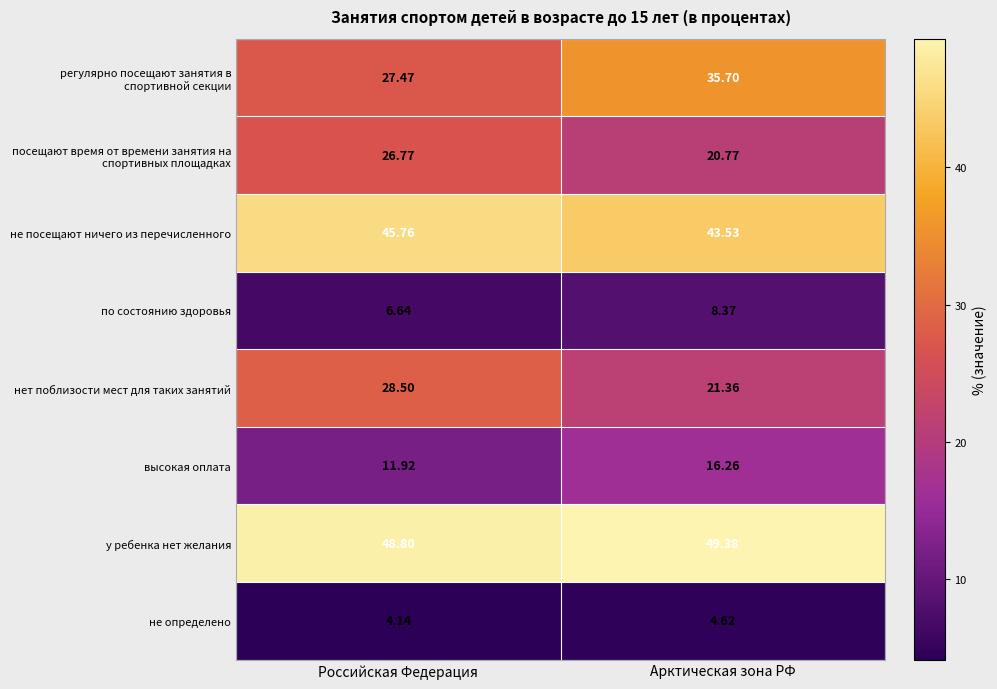

Where does the не посещают ничего из перечисленного series first go above 45?

Российская Федерация